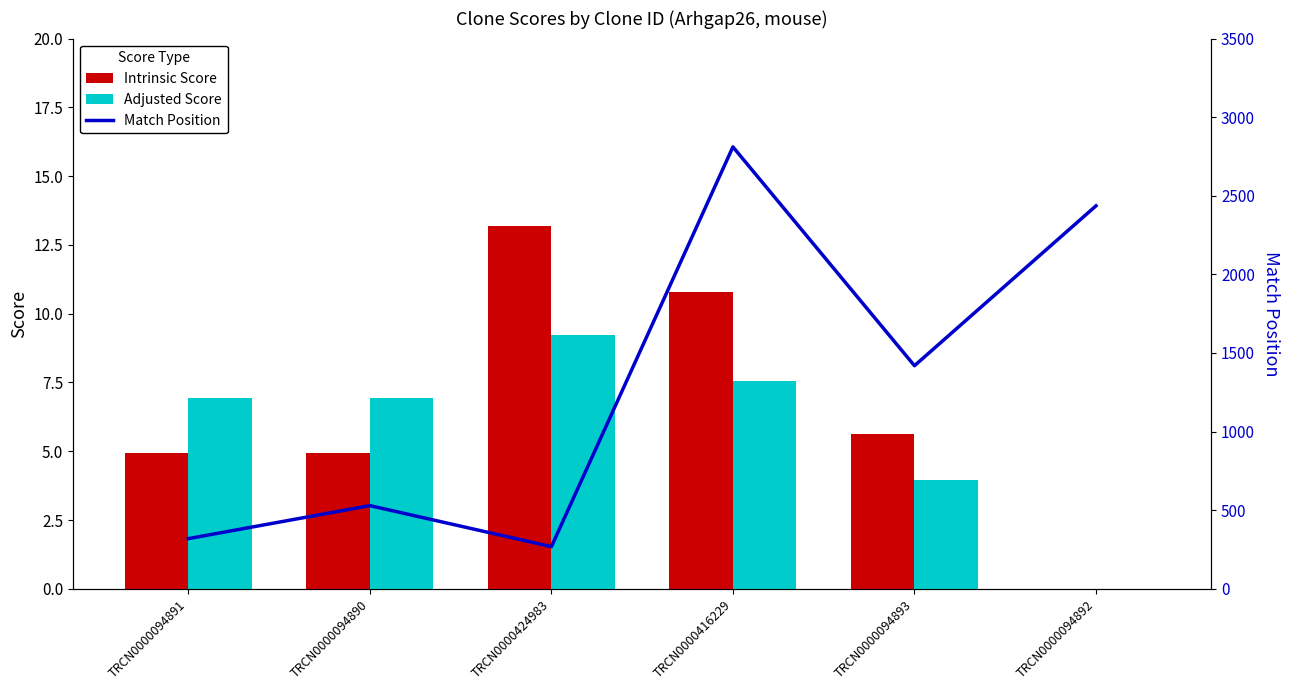

What is the sum of the Intrinsic Score values at TRCN0000094891 and TRCN0000416229?

15.8